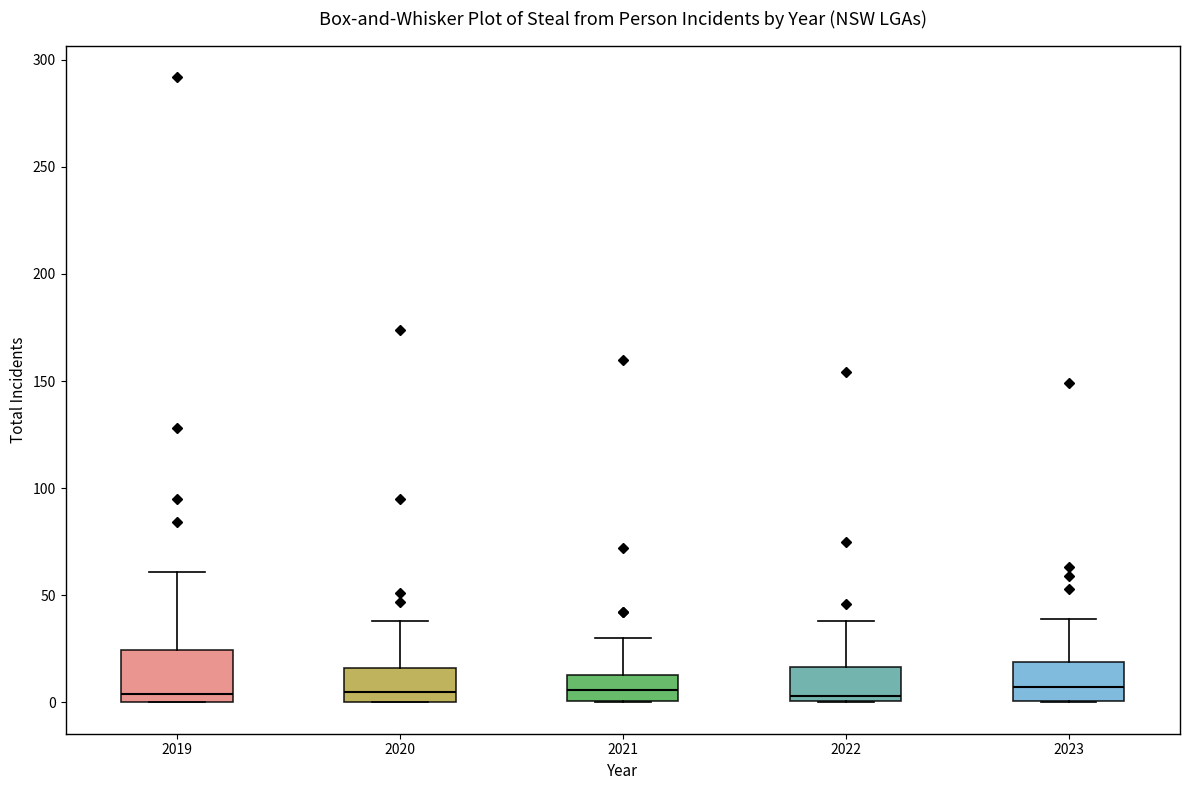

Reading left to right, read every box against the y-axis: the position of its median line, the range the box covers, and the ends of its whiskers. The values are not printed on the chart, so give them approximately, as read against the axis.

2019: median 5, box 0 to 25, whiskers 0 to 60
2020: median 5, box 0 to 15, whiskers 0 to 40
2021: median 5, box 0 to 15, whiskers 0 to 30
2022: median 5, box 0 to 15, whiskers 0 to 40
2023: median 5, box 0 to 20, whiskers 0 to 40